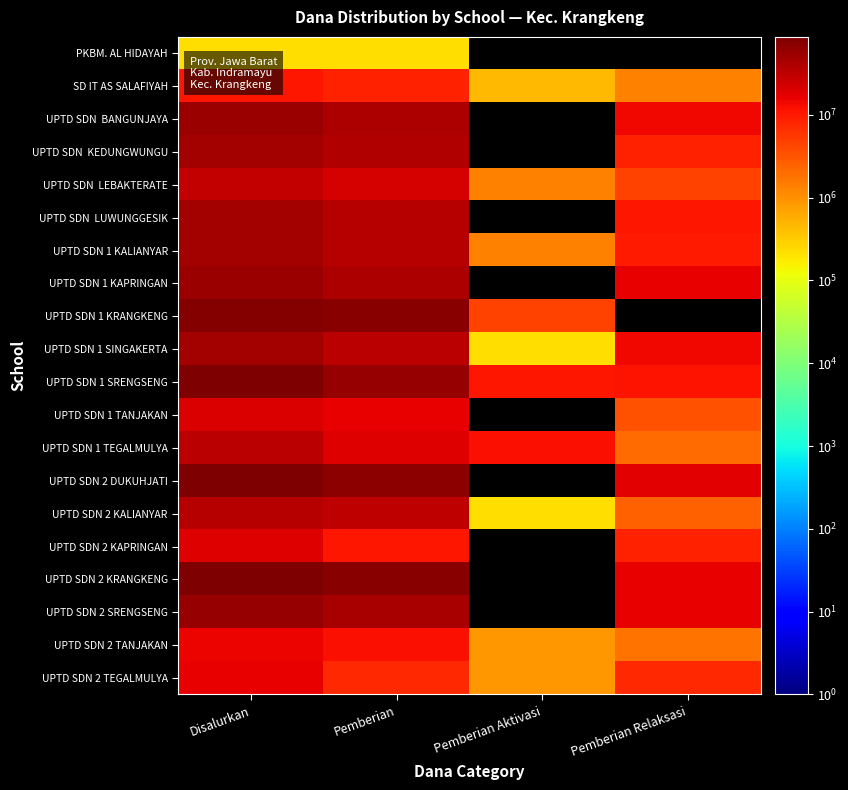

At which label does UPTD SDN 1 KAPRINGAN reach its peak?

Disalurkan